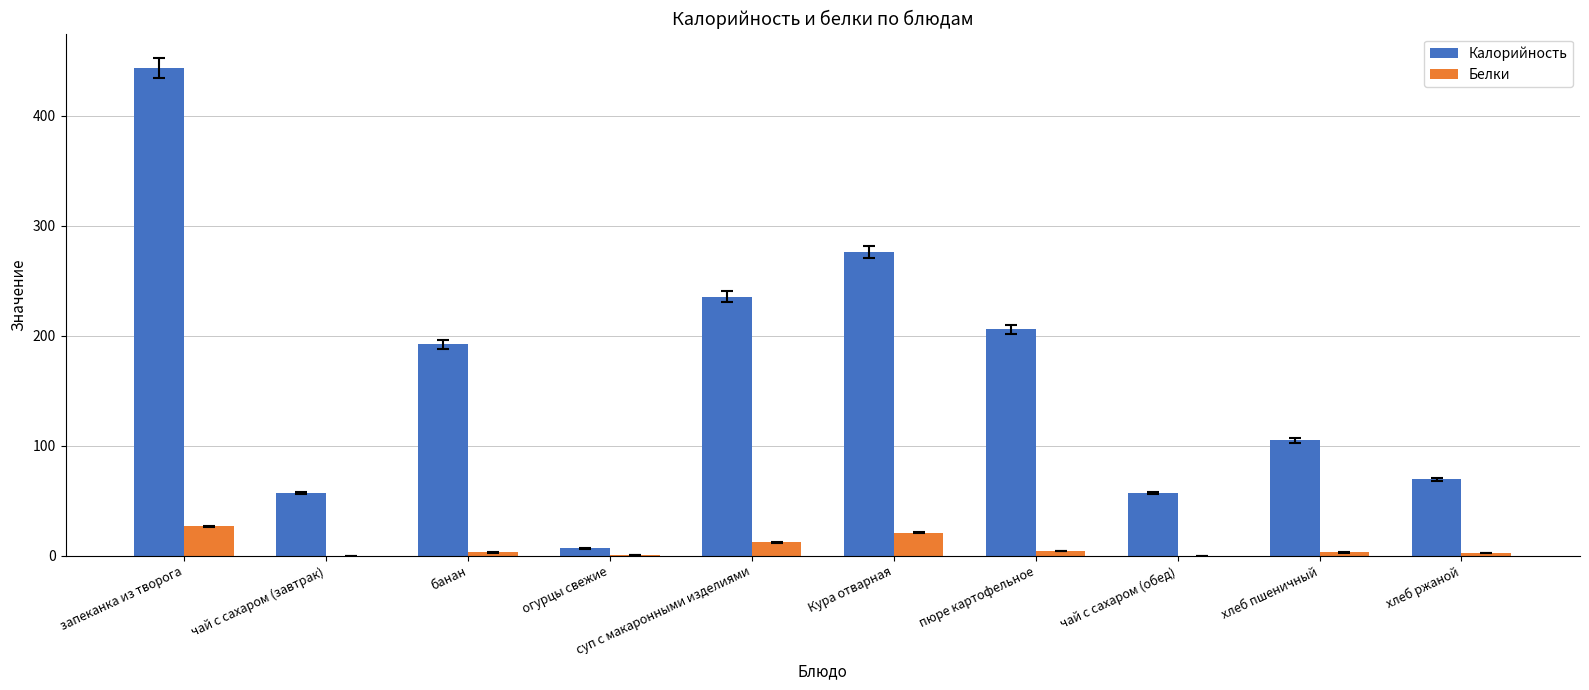

Are the bars horizontal?

No